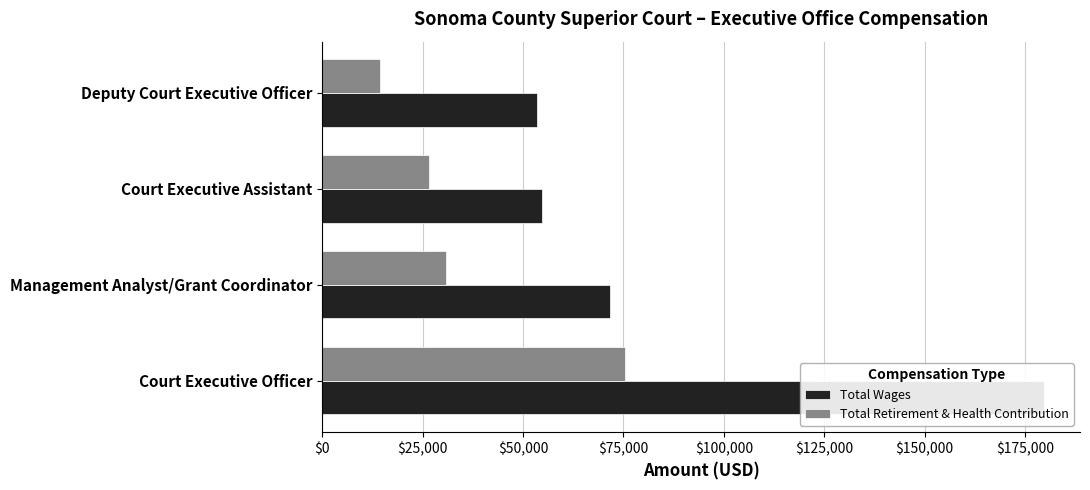

Is the value of Total Retirement & Health Contribution at Court Executive Assistant greater than the value of Total Wages at Management Analyst/Grant Coordinator?

No